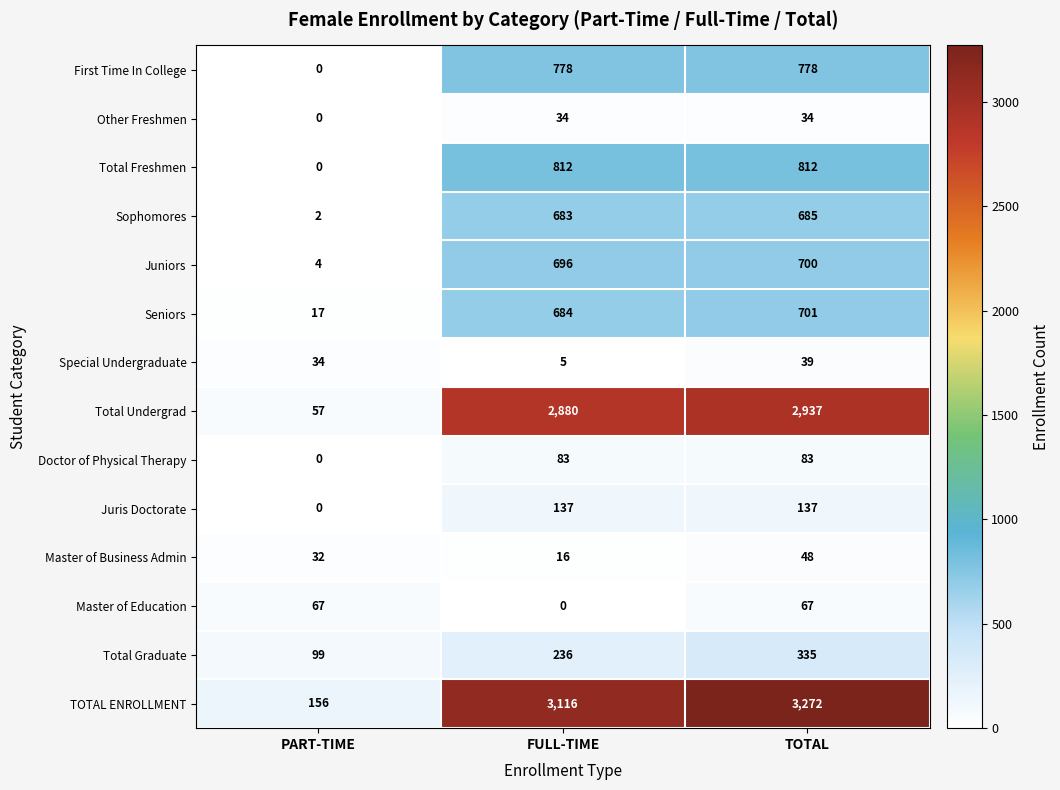

What is the total value across all series at FULL-TIME?

10160